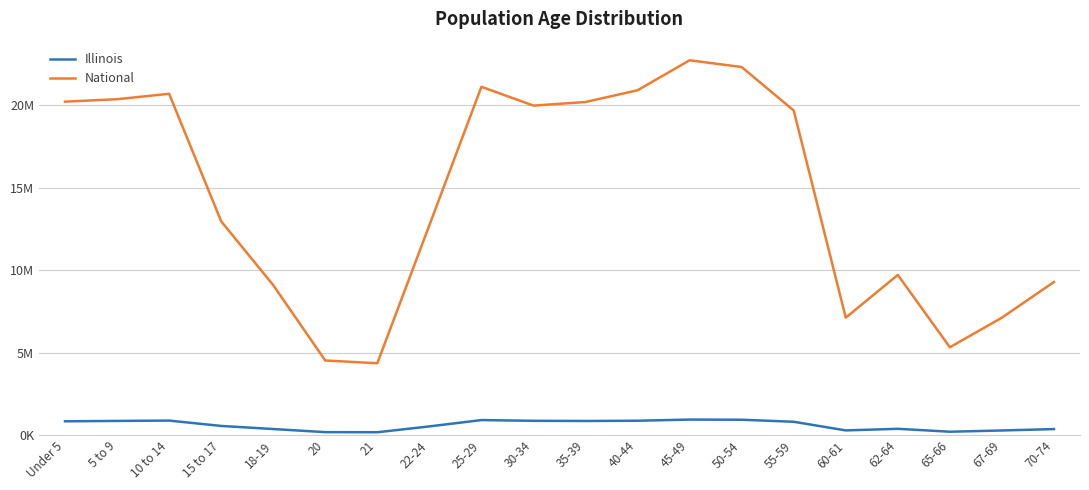

At which category is the sum across all series the highest?

45-49